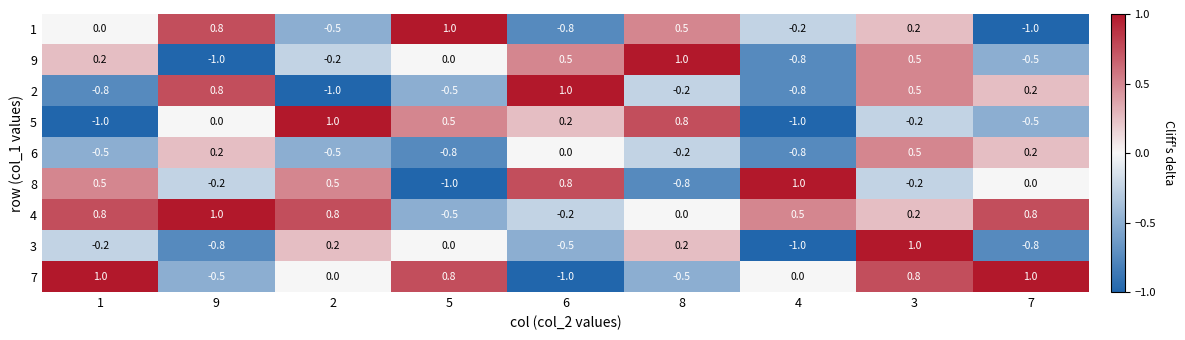

What is the maximum value shown in the chart?

1.0